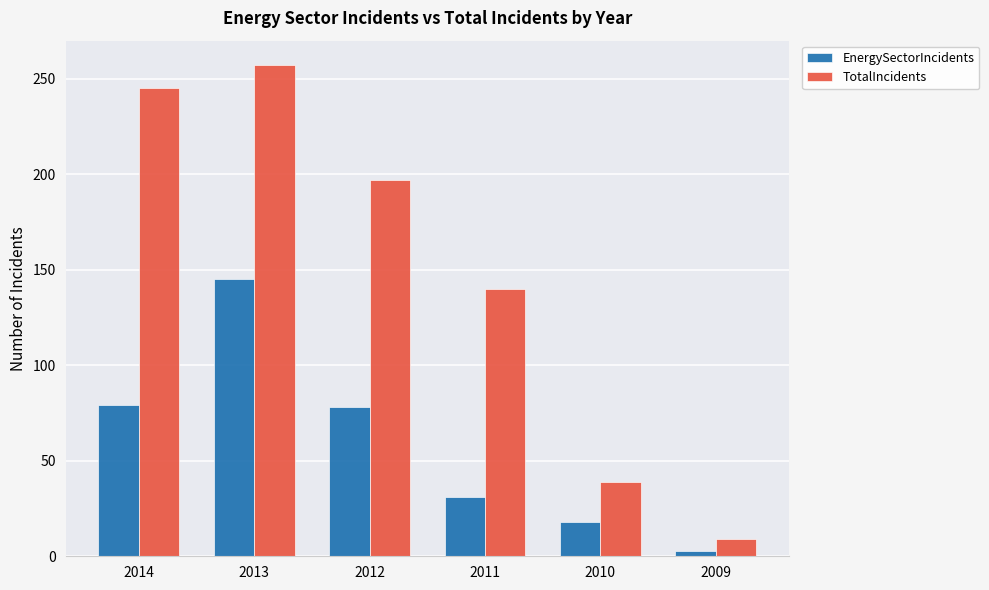

Are the bars horizontal?

No